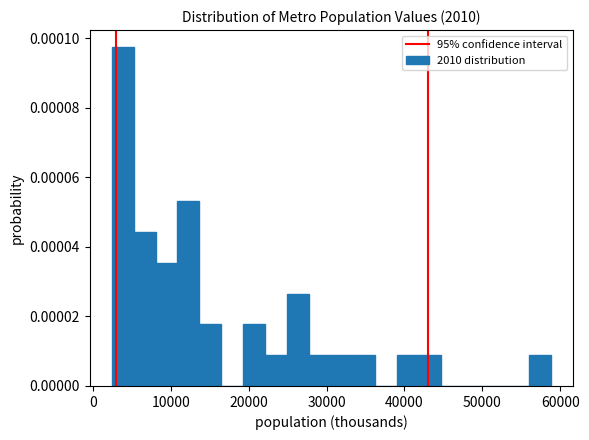

Read against the x-axis, roughly where is the centre of the tallest bar?

4000